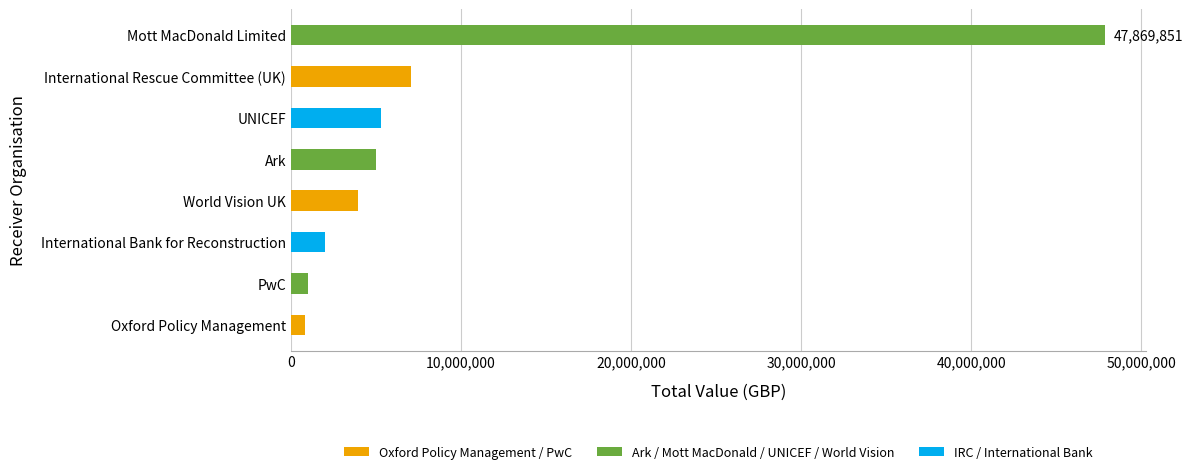

True or false: the data shows 82481051.5 at Mott MacDonald Limited.

False